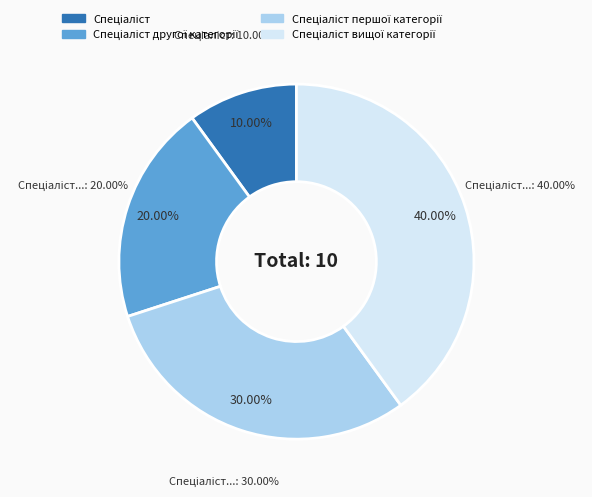

Which category has the biggest portion of the pie?

Спеціаліст вищої категорії